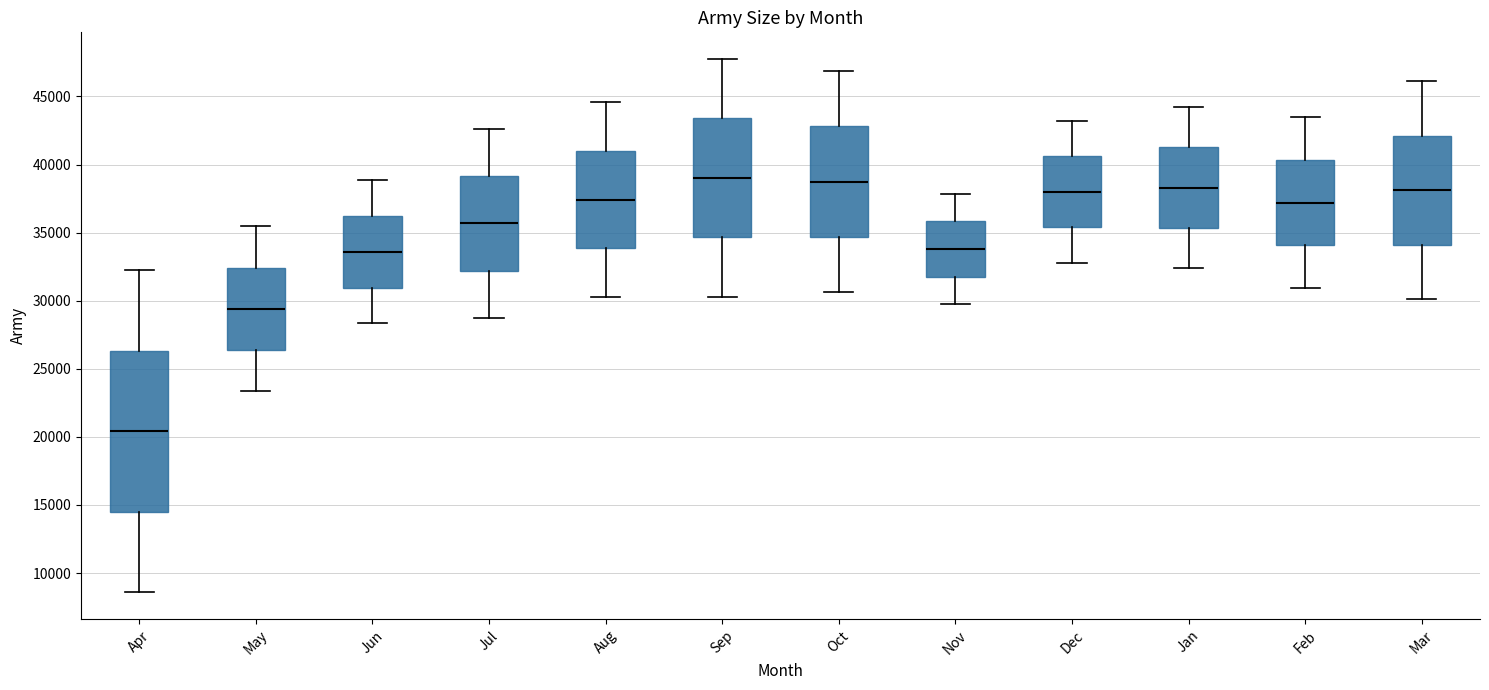

Comparing the boxes themselves (not the whiskers), which one is the tallest?

Apr